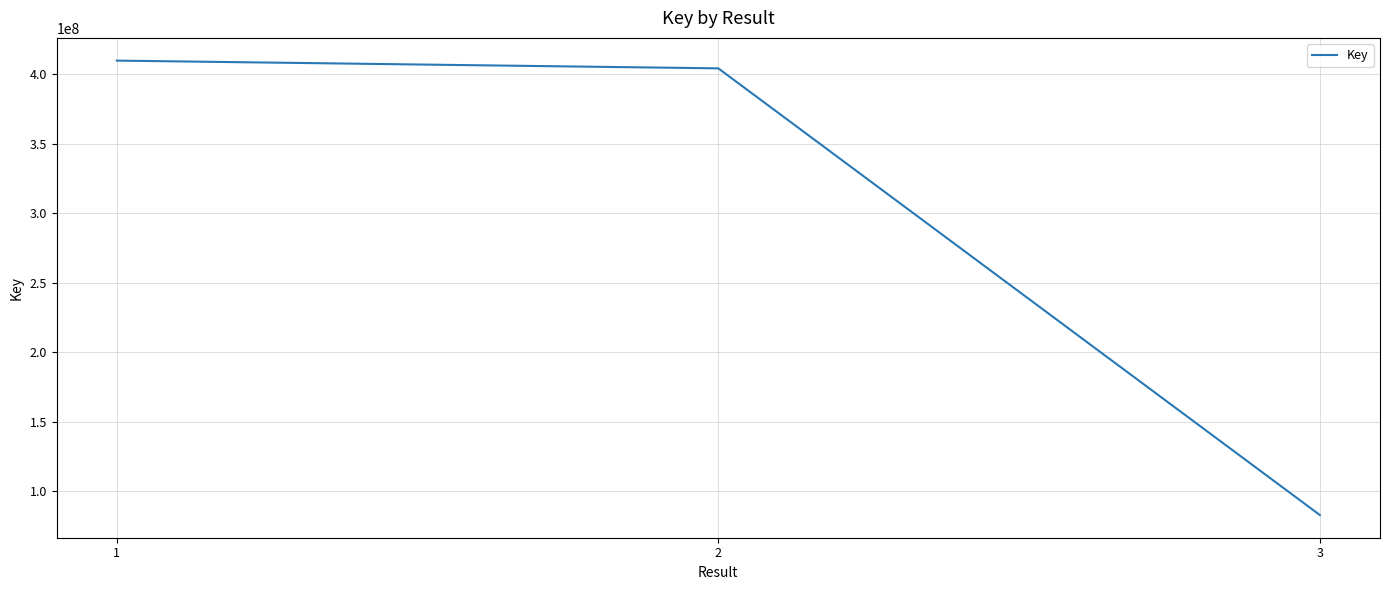

What is the sum of all values?

897073174